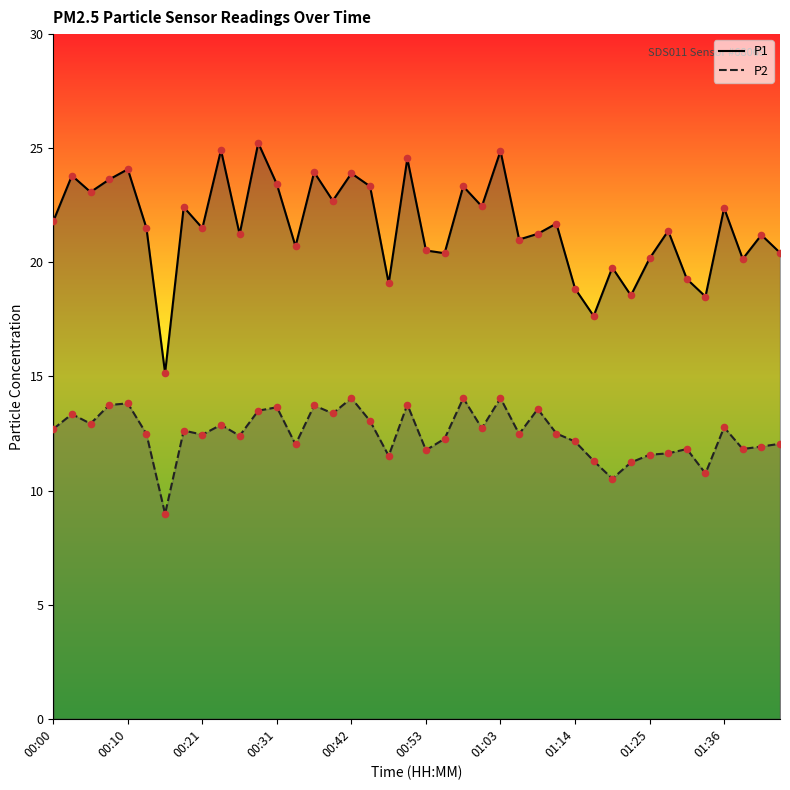

At which category is the sum across all series the highest?

01:03